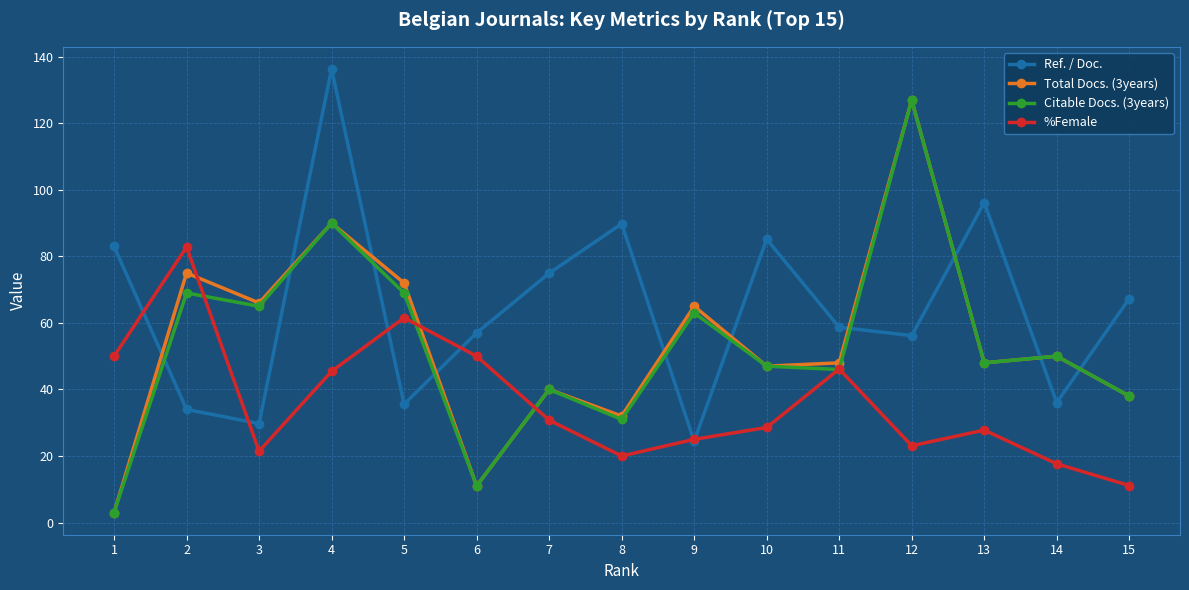

What is the value of the Citable Docs. (3years) point at the 2nd from the left?

69.0